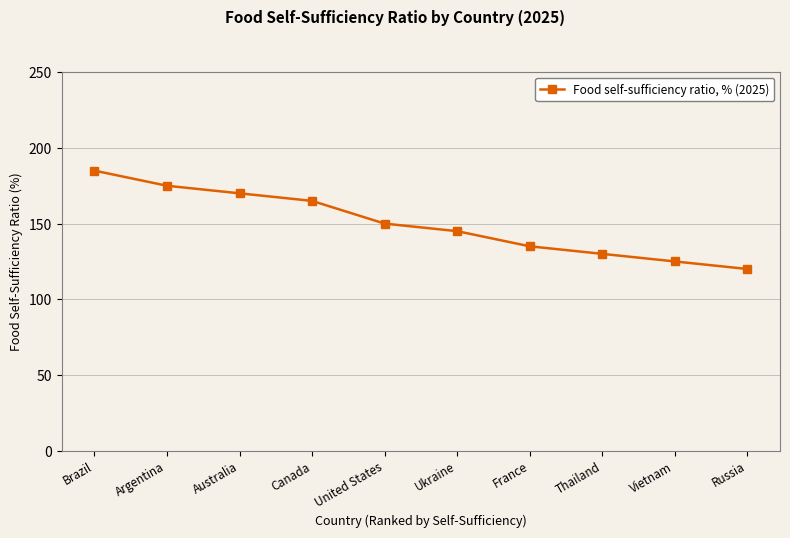

What is the label of the 2nd point from the left?

Argentina